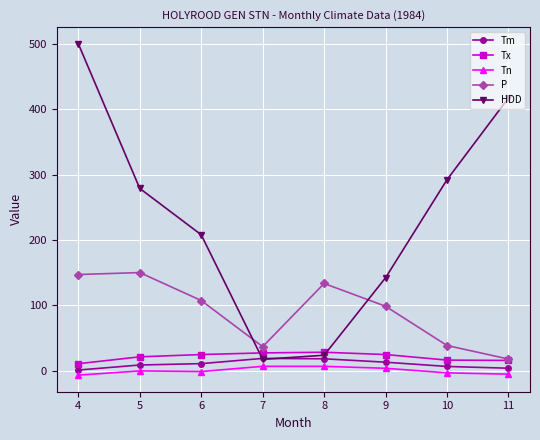

What is the greatest value displayed?

500.1